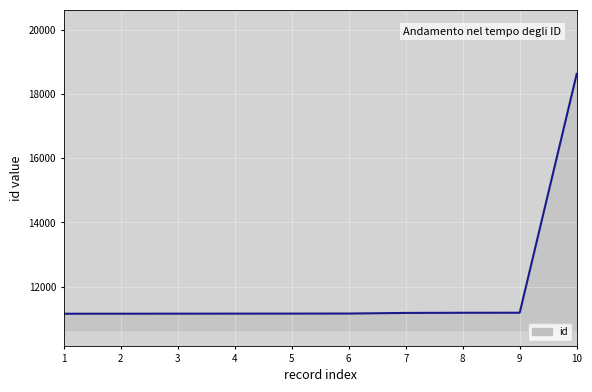

The value at 3 is 11153. True or false?

True